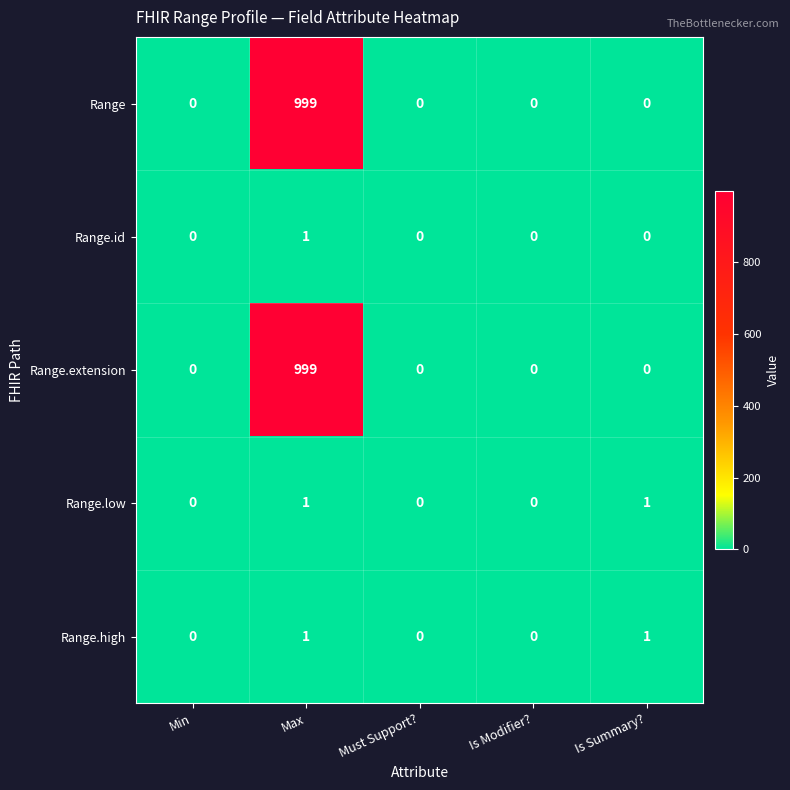

Reading left to right, extract all data points from this chart.

Range: 0	999	0	0	0
Range.id: 0	1	0	0	0
Range.extension: 0	999	0	0	0
Range.low: 0	1	0	0	1
Range.high: 0	1	0	0	1